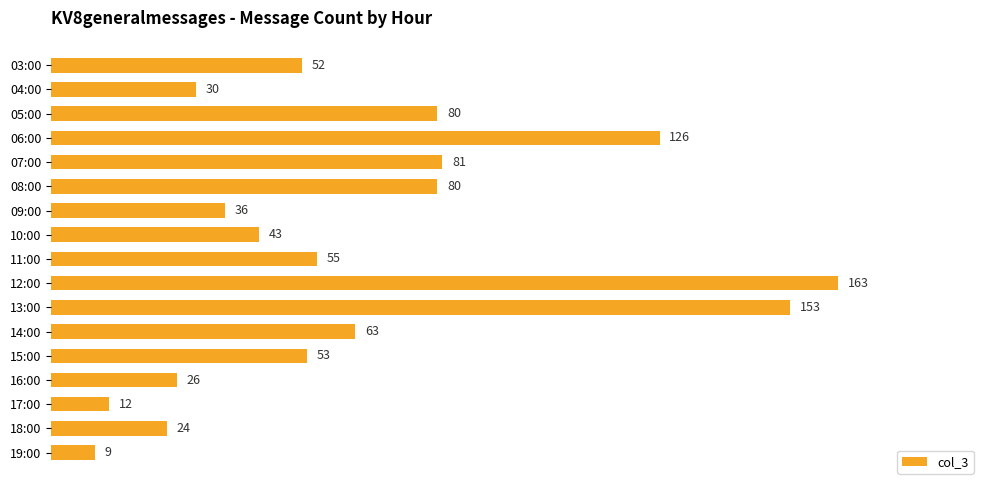

What is the label of the 8th bar from the bottom?

12:00